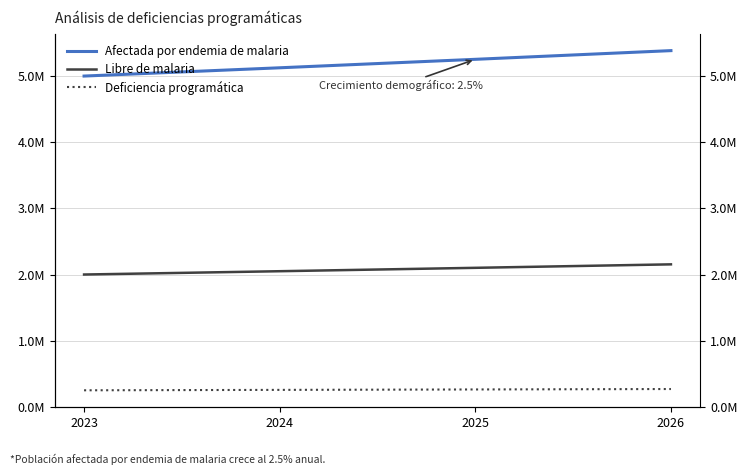

The Afectada por endemia de malaria series shows 7832125 at 2025. True or false?

False